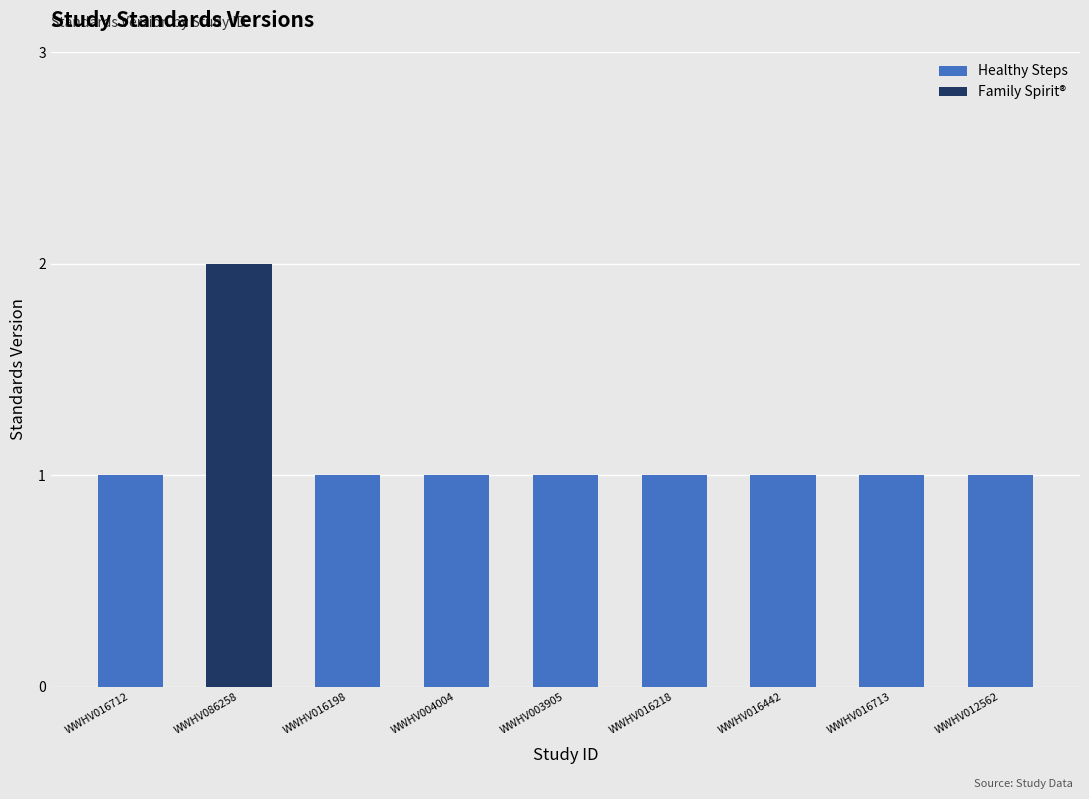

What position from the right is WWHV012562?

1